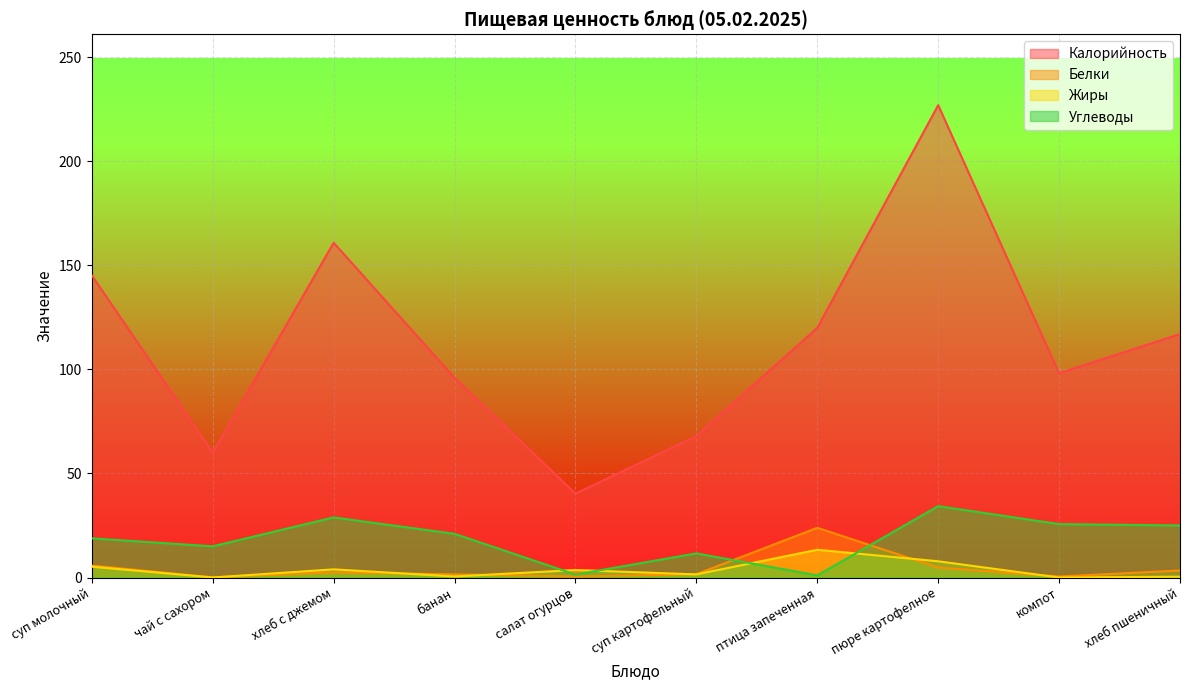

Is the value of Жиры at чай с сахором greater than the value of Калорийность at хлеб пшеничный?

No